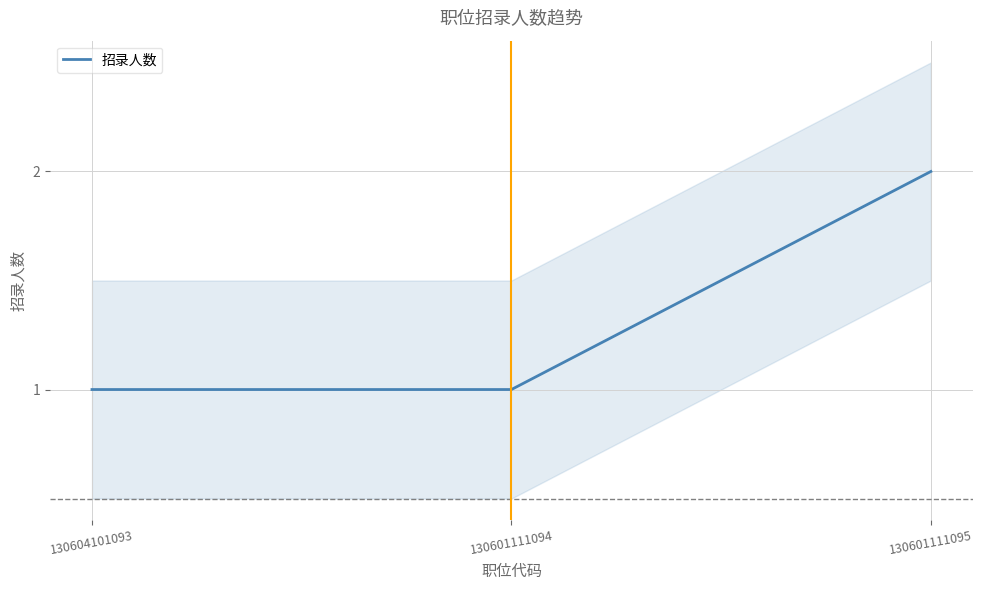

What value does the data have at 130601111095?

2